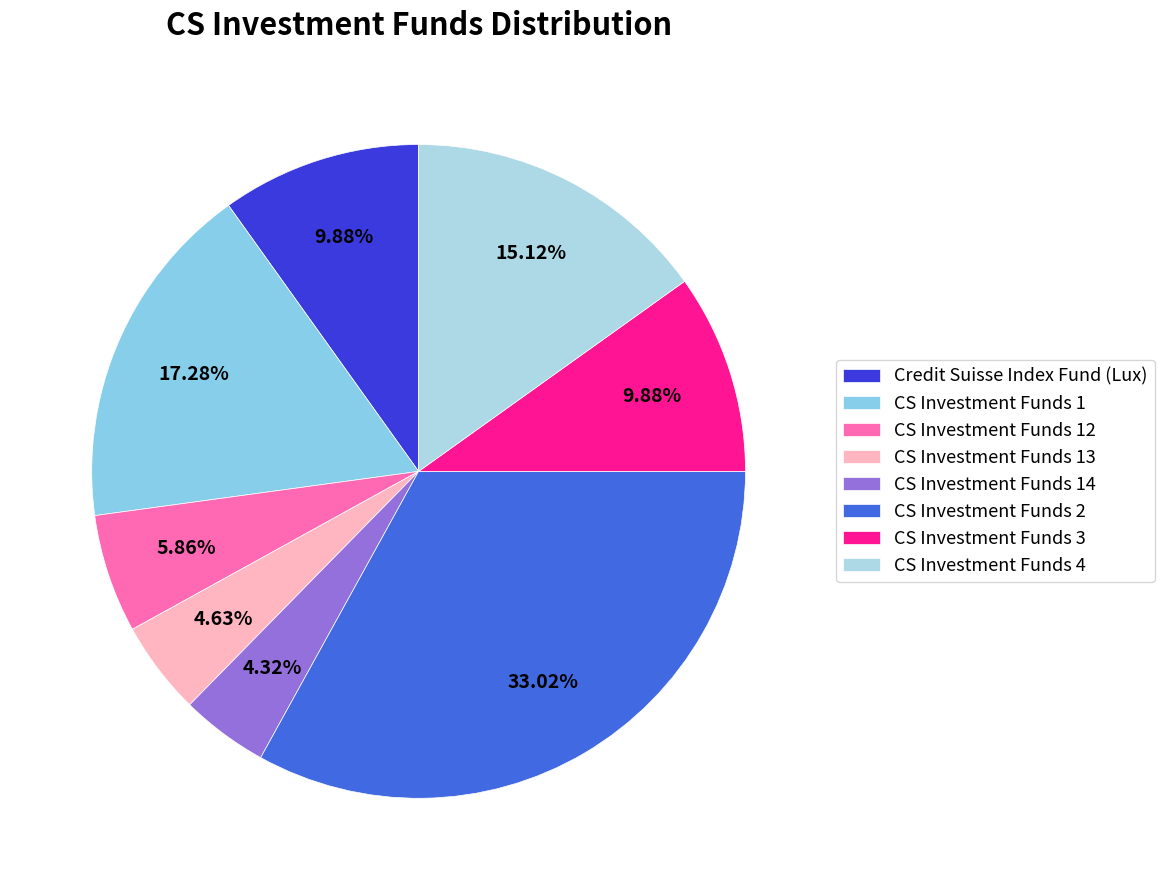

Rank the categories by value from lowest to highest.

CS Investment Funds 14, CS Investment Funds 13, CS Investment Funds 12, Credit Suisse Index Fund (Lux), CS Investment Funds 3, CS Investment Funds 4, CS Investment Funds 1, CS Investment Funds 2